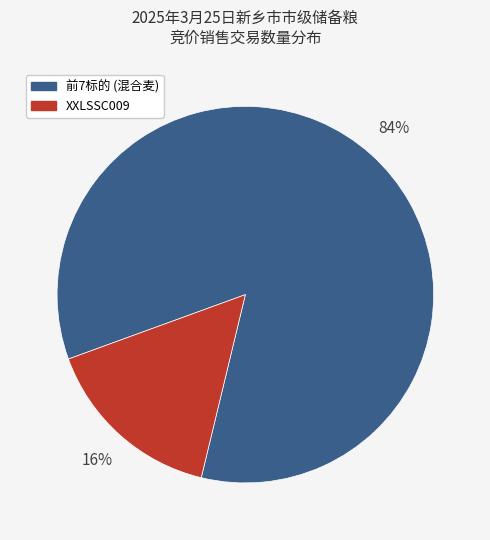

Rank the categories by value from lowest to highest.

XXLSSC009, 前7标的 (混合麦)